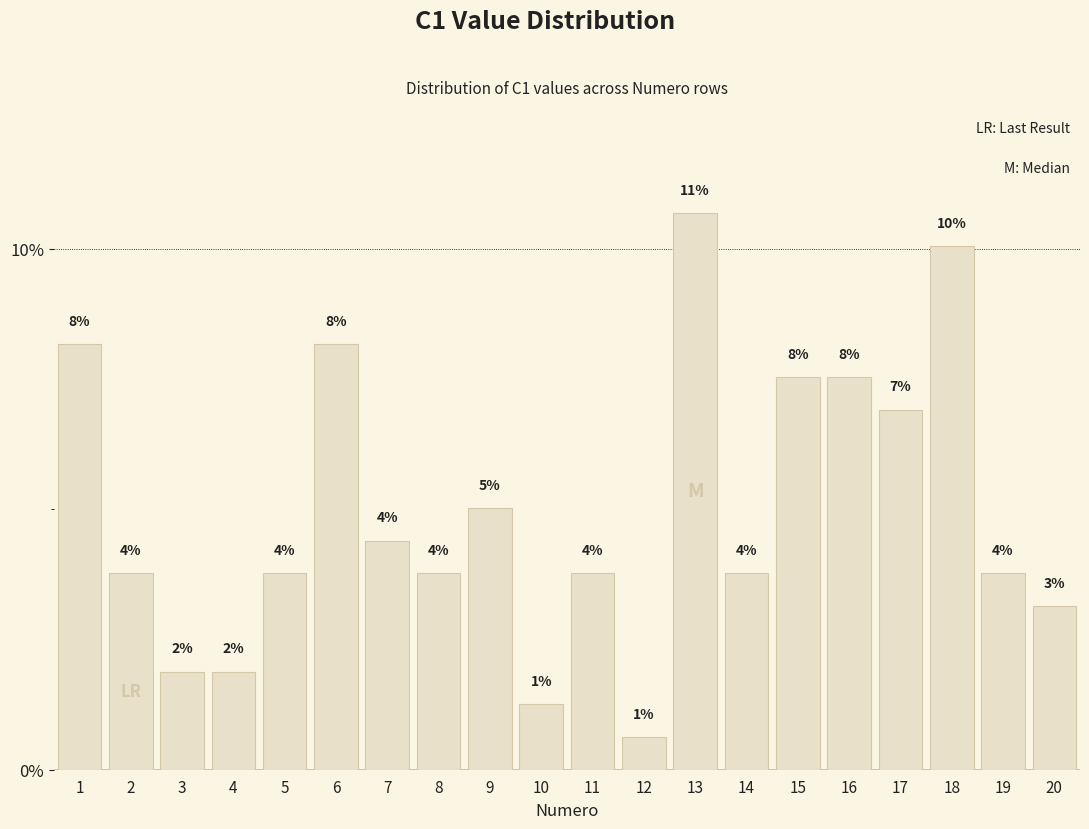

Between 5 and 13, which is larger?

13